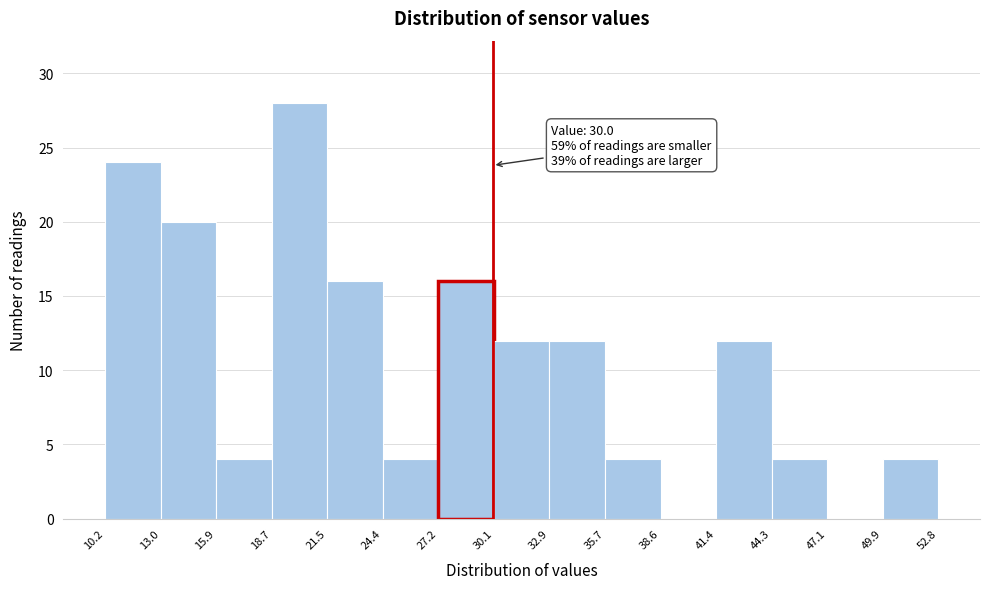

Which range on the x-axis has the tallest bar?

18.7 to 21.5